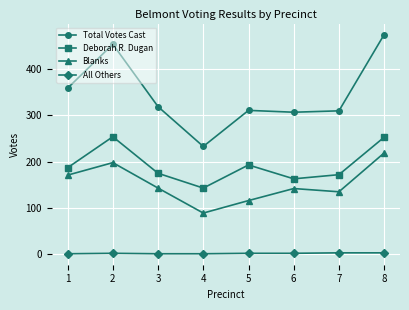

True or false: Deborah R. Dugan has a value of 238 at 6.

False